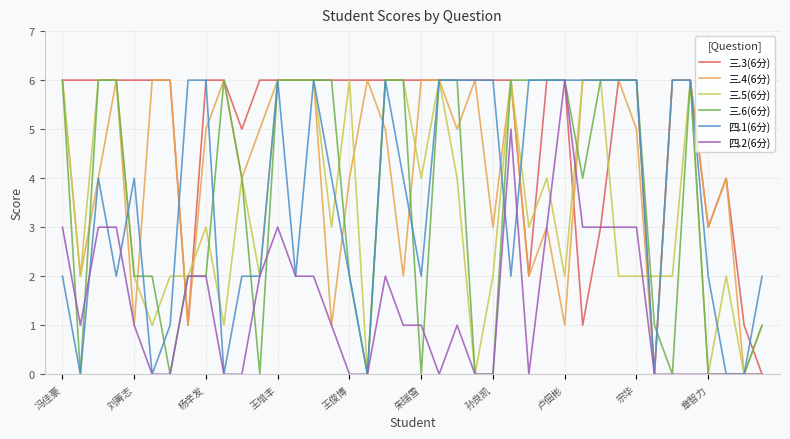

Which series has the largest total across all categories?

三.3(6分)